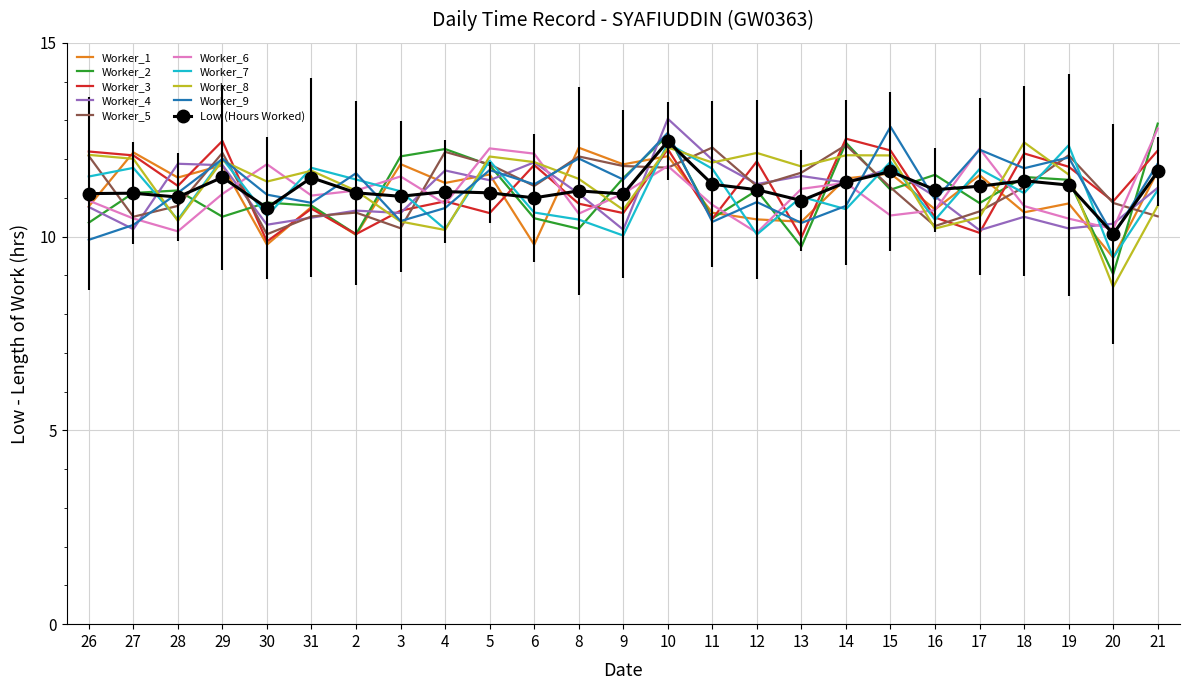

What is the difference between the highest and lowest values at 13?

2.1